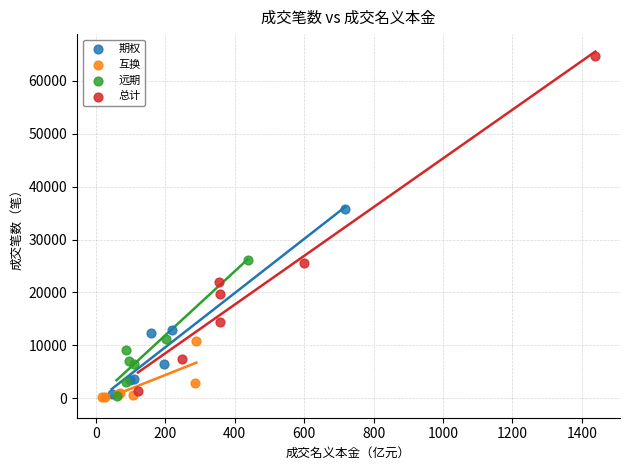

What are all the series names shown in the legend?

期权, 互换, 远期, 总计